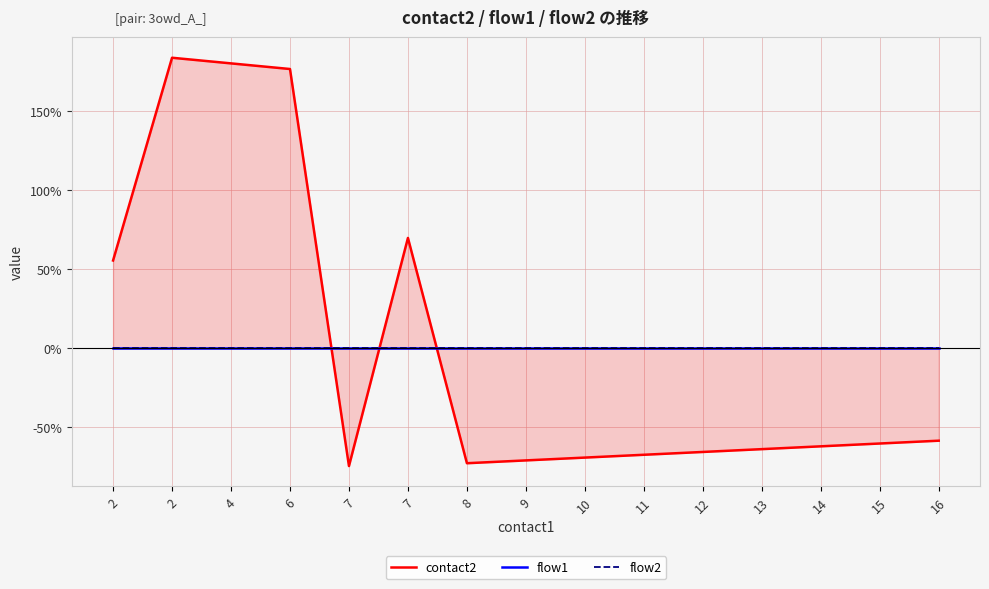

At which category does contact2 reach its first local valley?

7